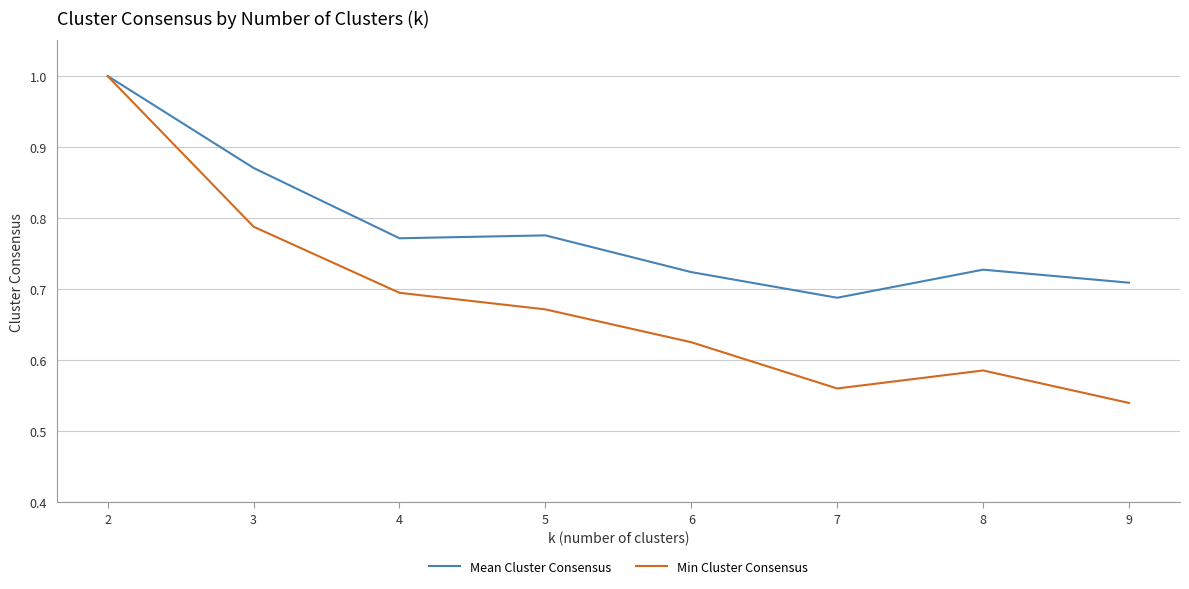

What is the sum of all Mean Cluster Consensus values?

6.3